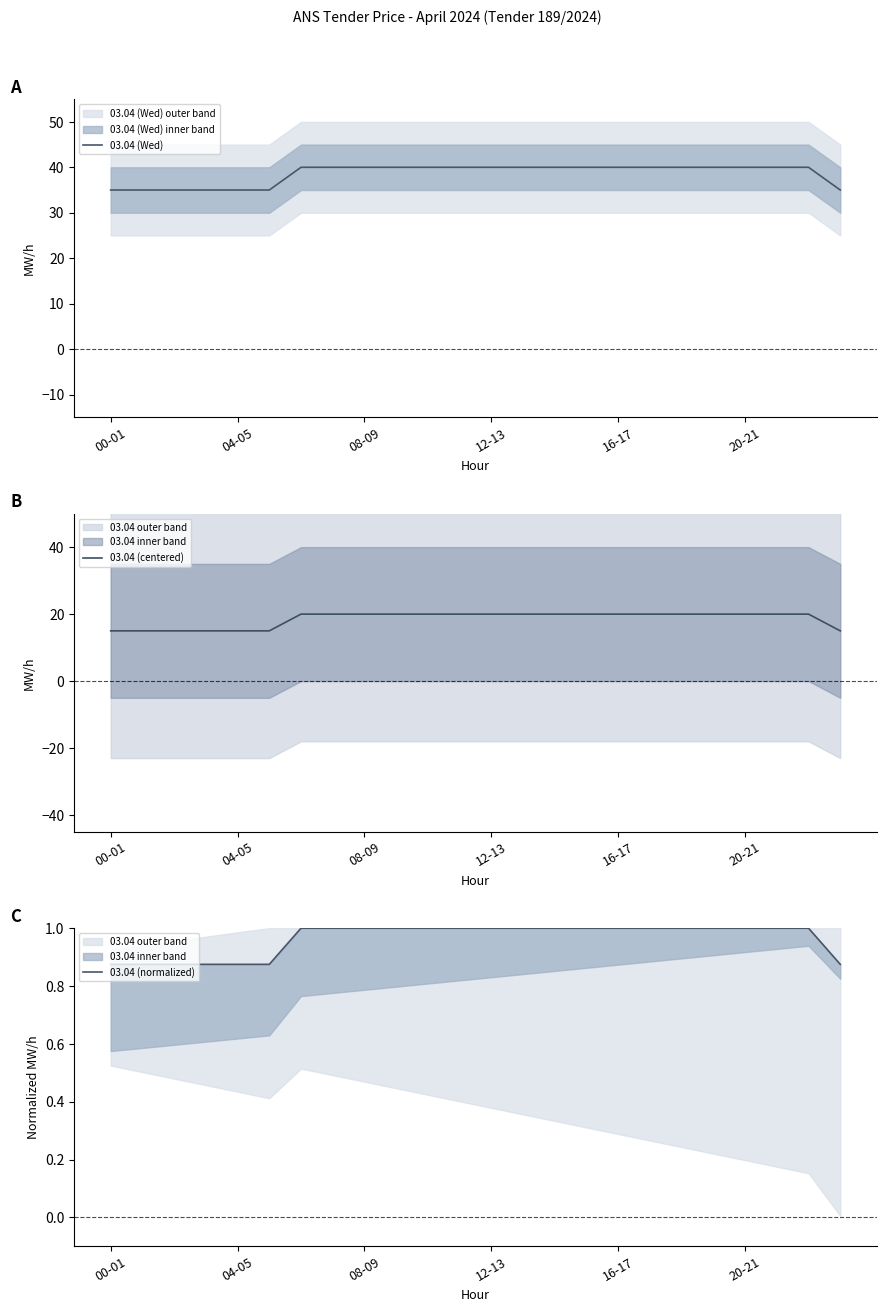

How many categories are shown in the chart?

24